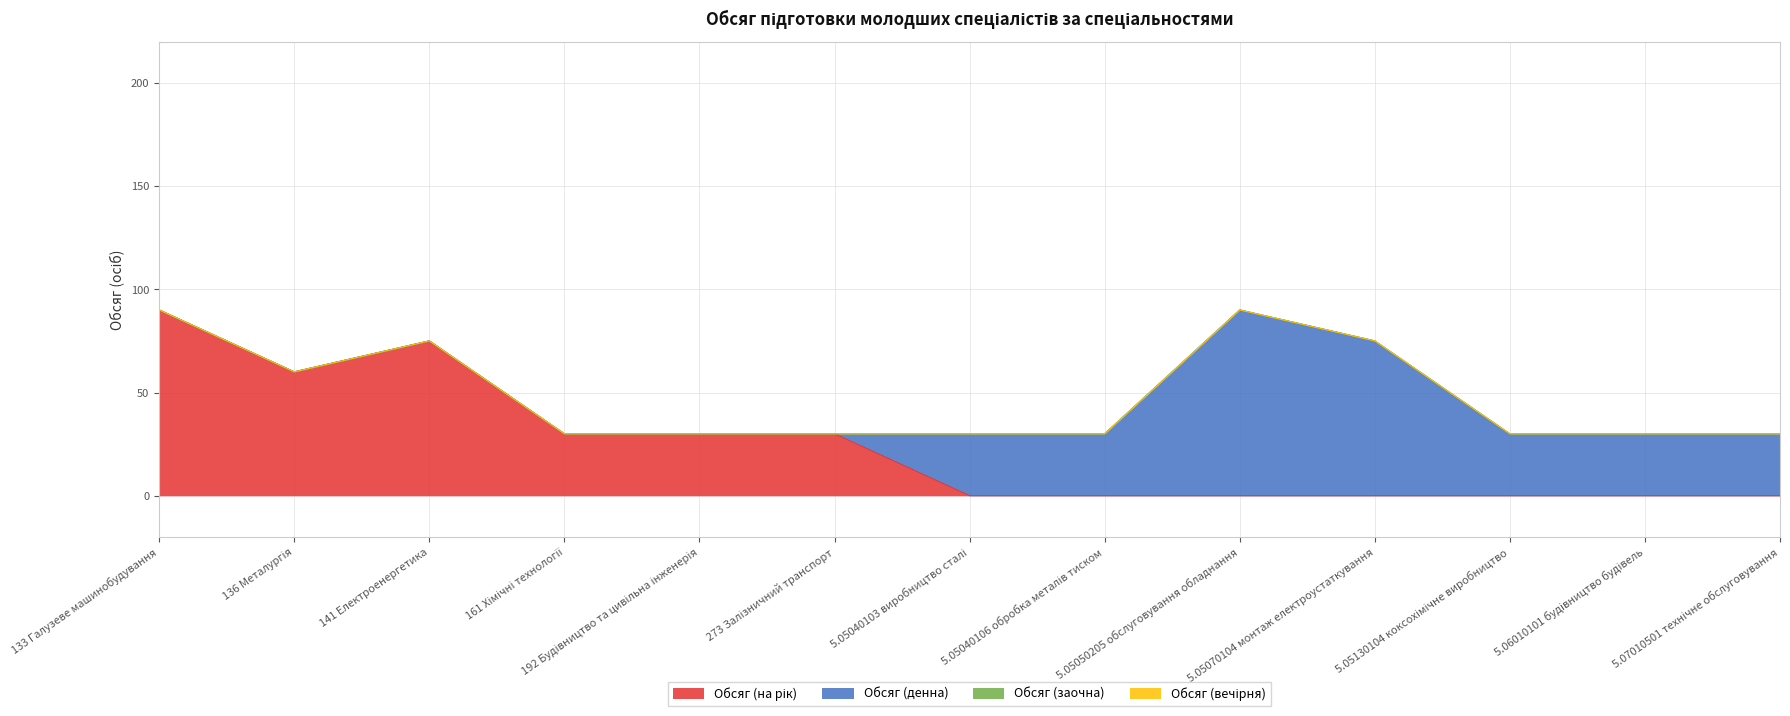

What is the highest value of the Обсяг (денна) series?

90